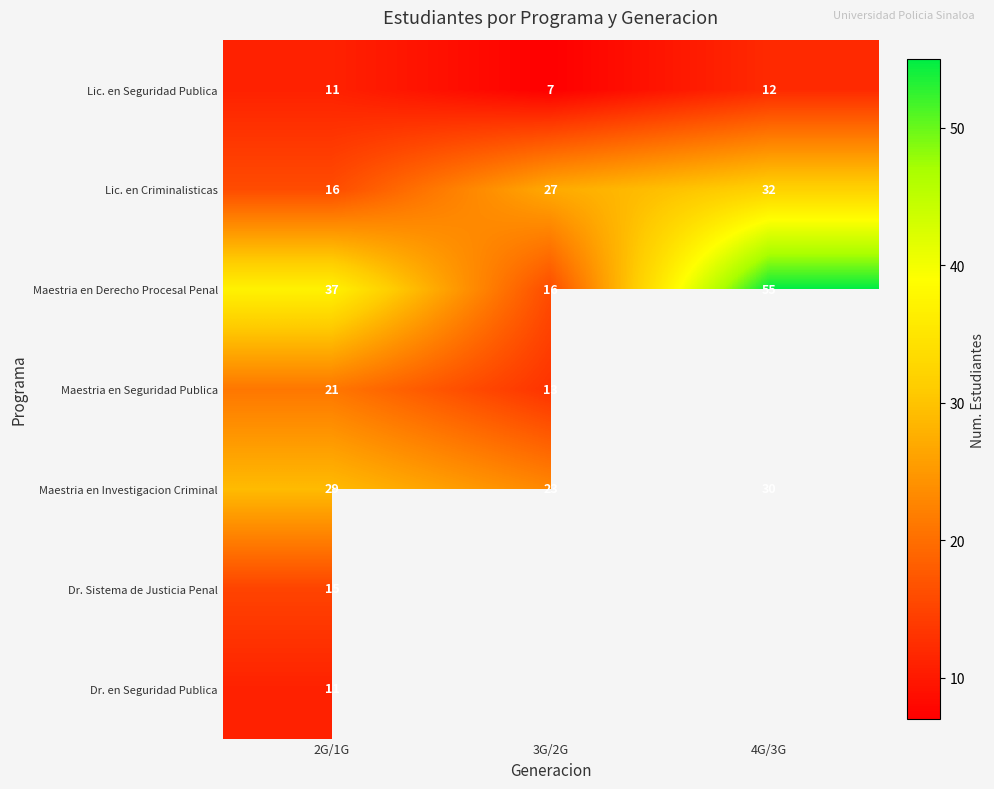

Which label corresponds to the largest value in the chart?

4G/3G